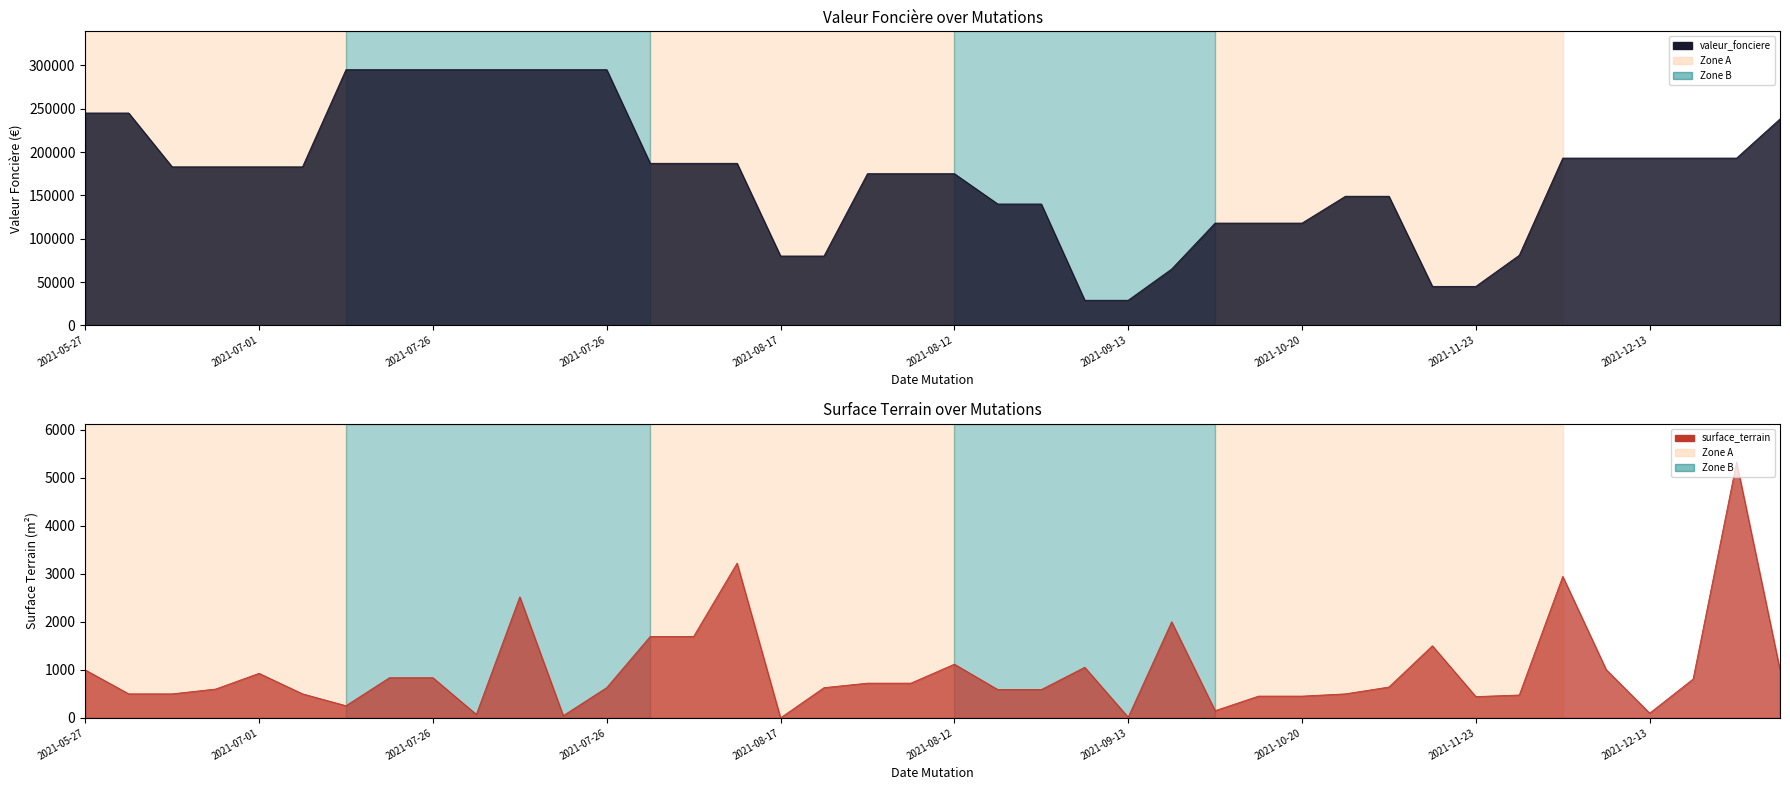

What is the average value of the surface_terrain series?

977